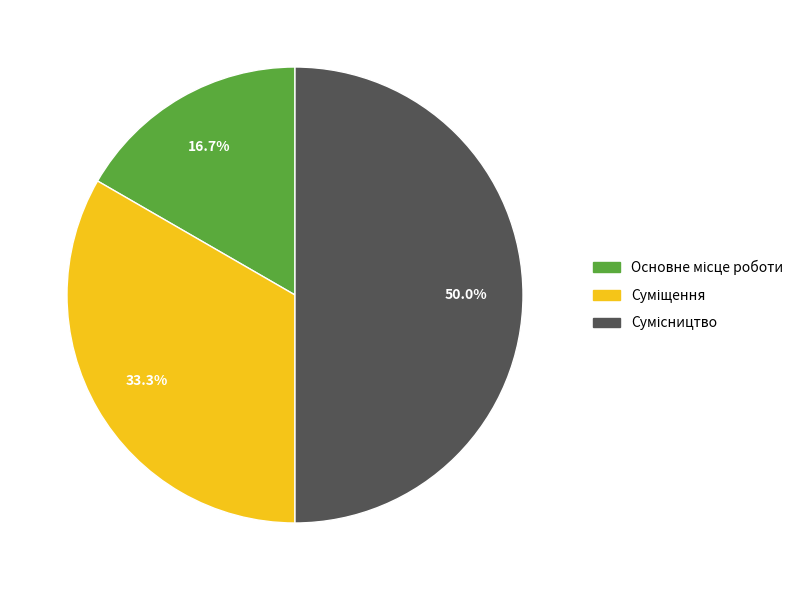

How many segments does this pie chart have?

3